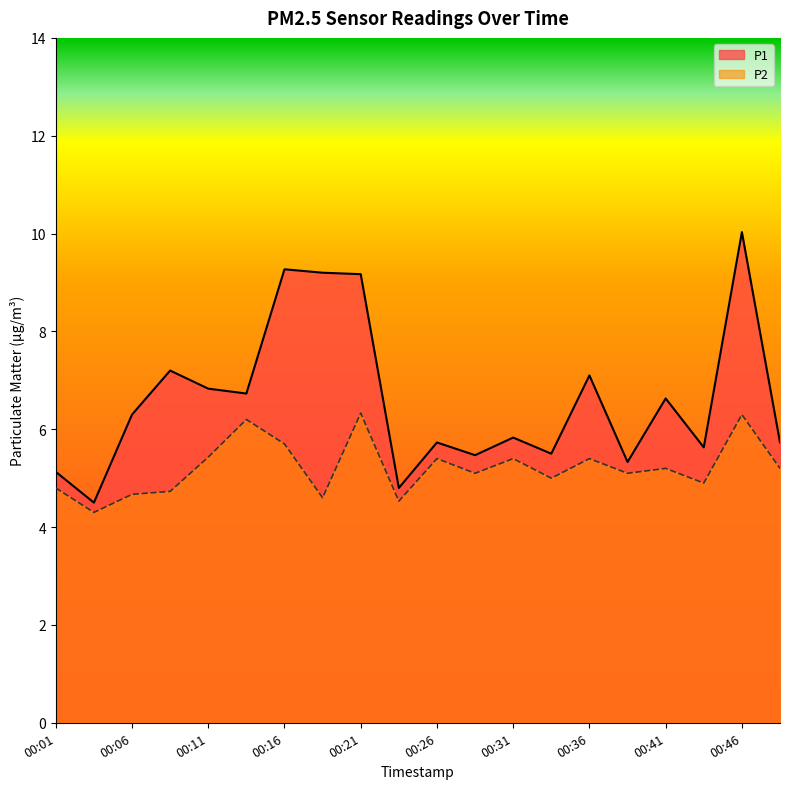

What is the difference between the maximum and minimum values in the P2 series?

2.0